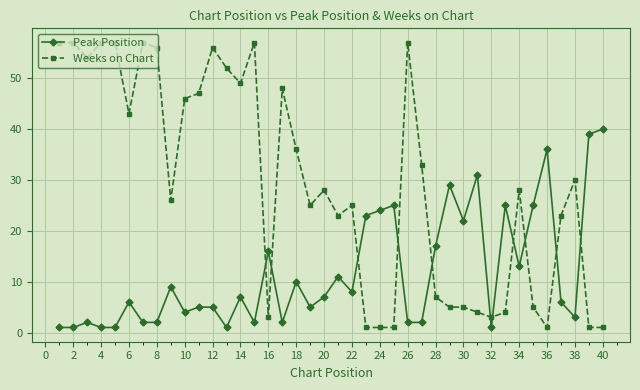

Which series has the largest total across all categories?

Weeks on Chart